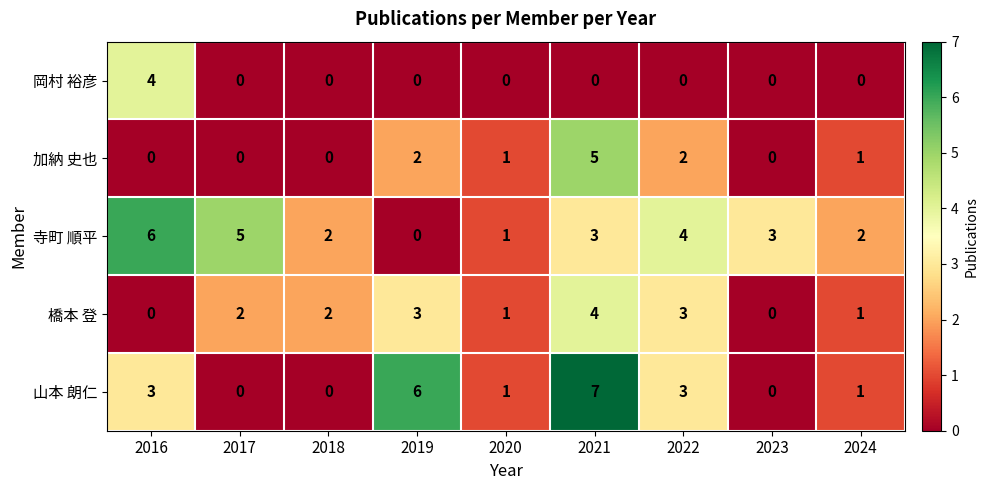

What is the difference between the highest and lowest values at 2022?

4